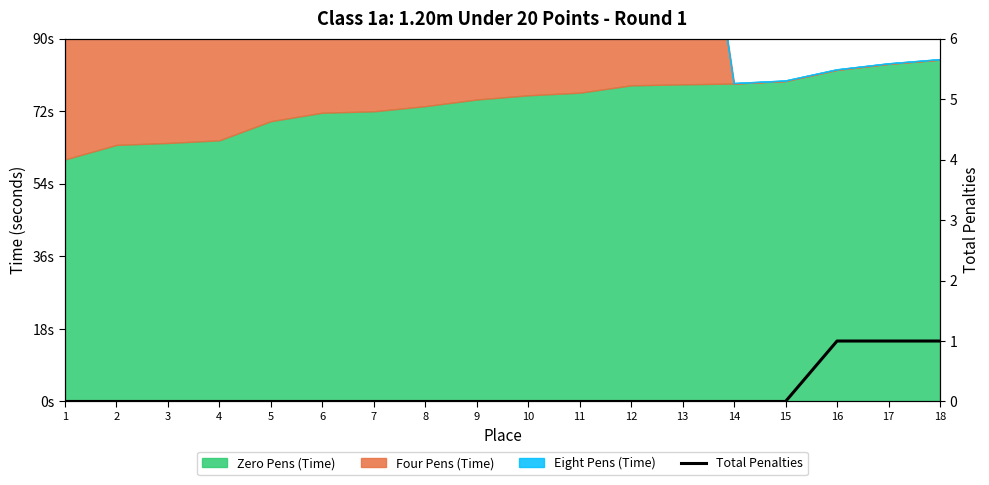

True or false: the data shows 1 at 17.

True